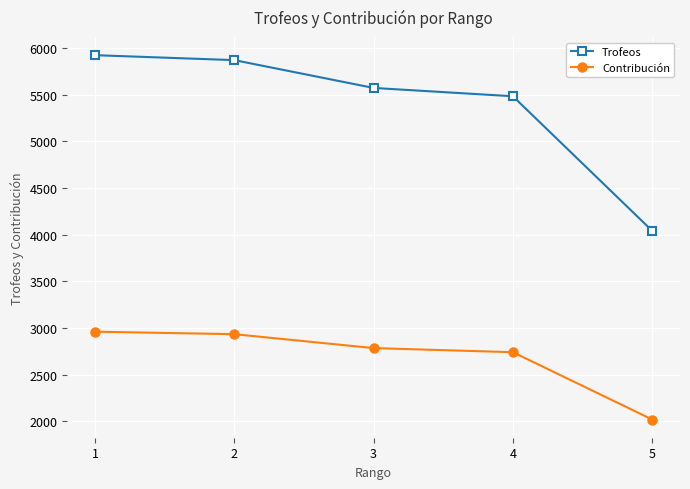

What is the sum of the Trofeos values at 2 and 4?

11355